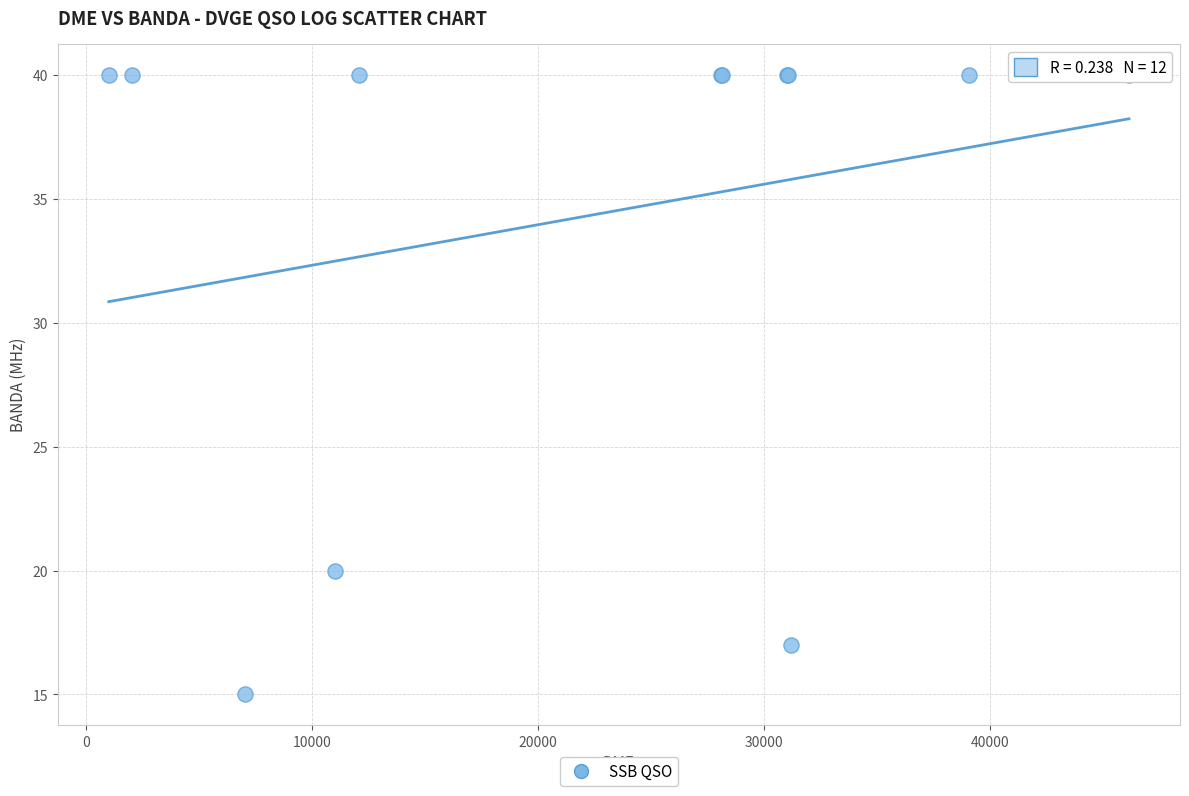

What Y value in the scatter plot is closest to 27?

20